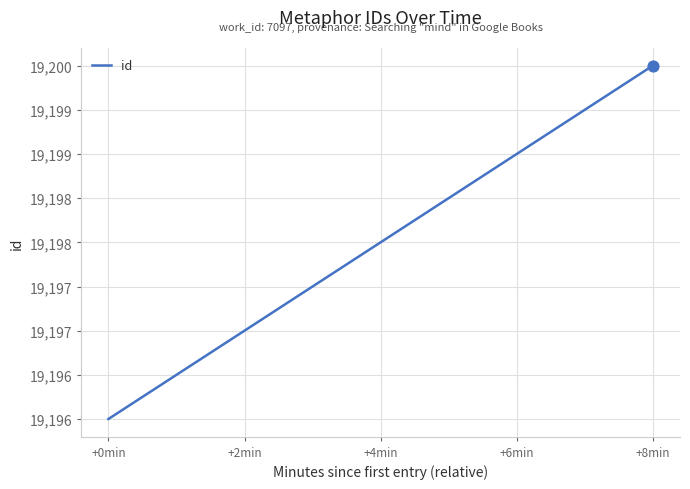

What is the change in value from +4min to +6min?

+1